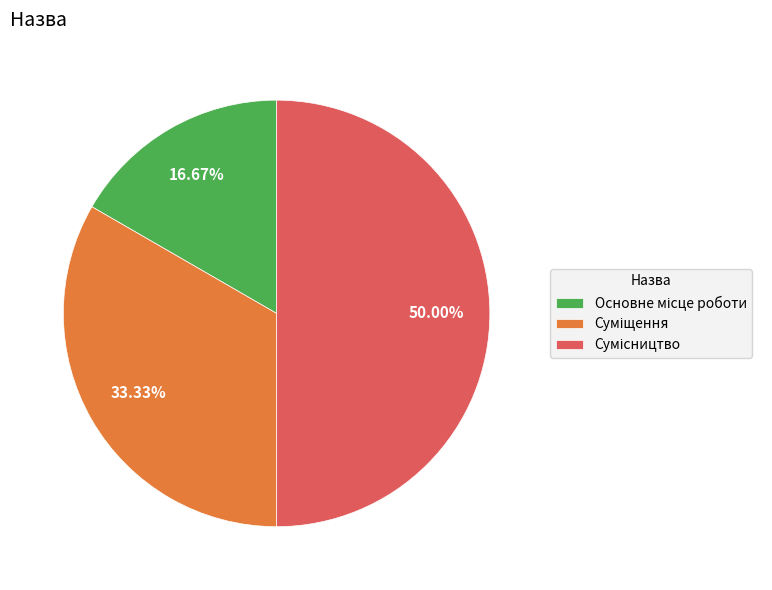

To the nearest percent, what is the combined percentage of Основне місце роботи and Сумісництво?

67%